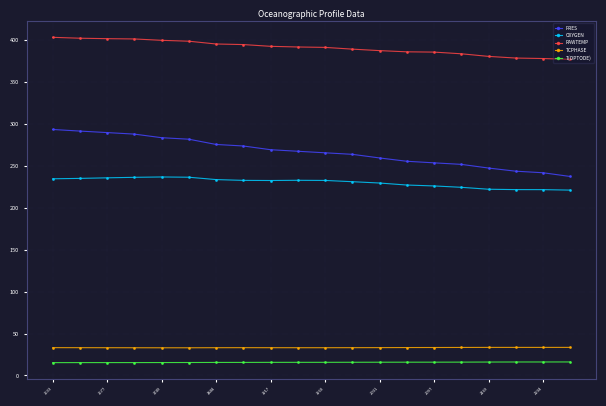

True or false: TCPHASE and RAWTEMP cross at least once.

False